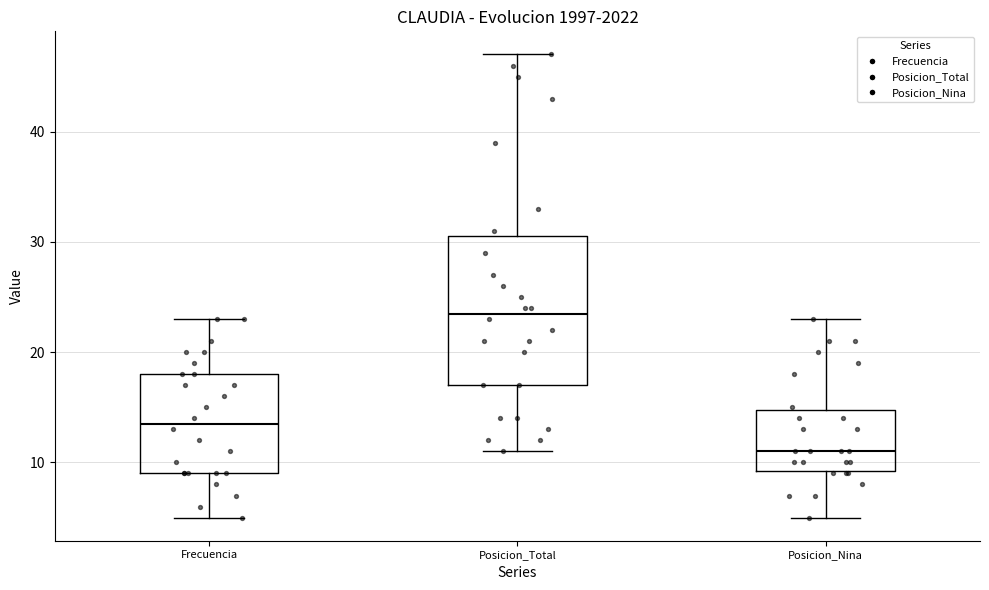

Where is the upper edge of the box for Posicion_Total on the y-axis? The values are not printed on the chart, so give them approximately, as read against the axis.

31